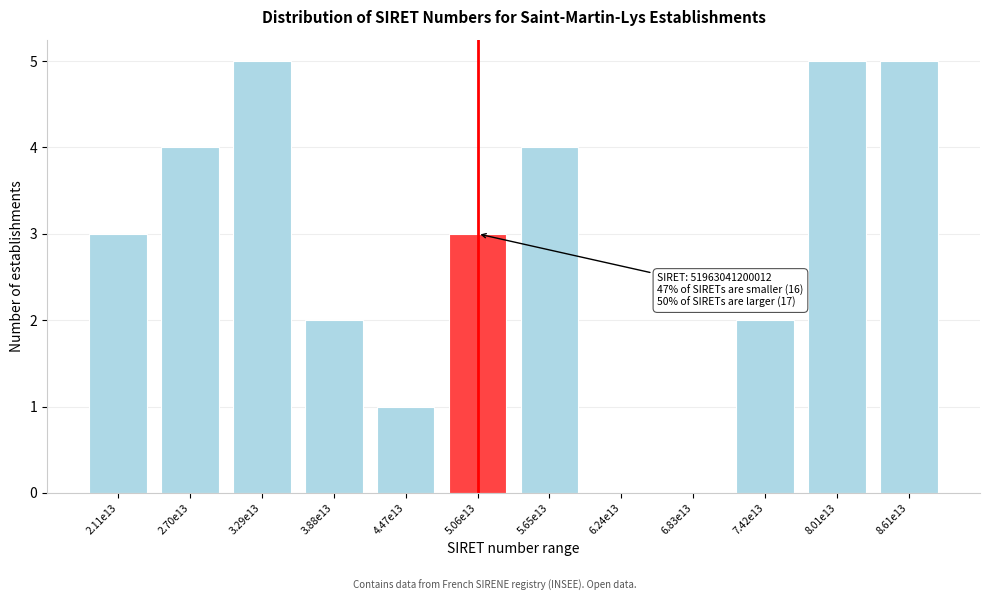

Reading left to right, transcribe all the data shown in this chart.

2.11e13=3	2.70e13=4	3.29e13=5	3.88e13=2	4.47e13=1	5.06e13=3	5.65e13=4	6.24e13=0	6.83e13=0	7.42e13=2	8.01e13=5	8.61e13=5